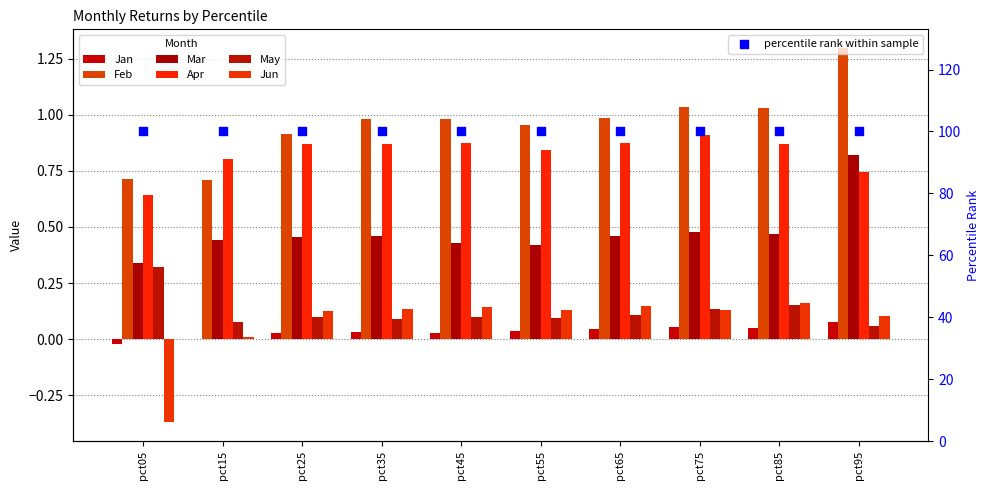

At how many categories does at least one series exceed 0?

10